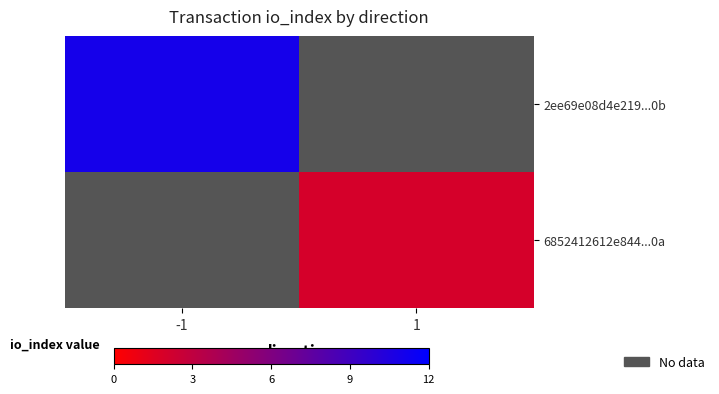

List the series in order of their overall mean, highest first.

2ee69e08d4e219...0b, 6852412612e844...0a